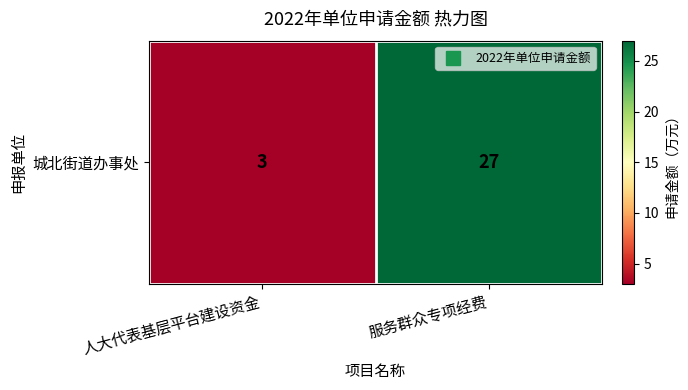

At which category does the chart reach its minimum across all series?

人大代表基层平台建设资金